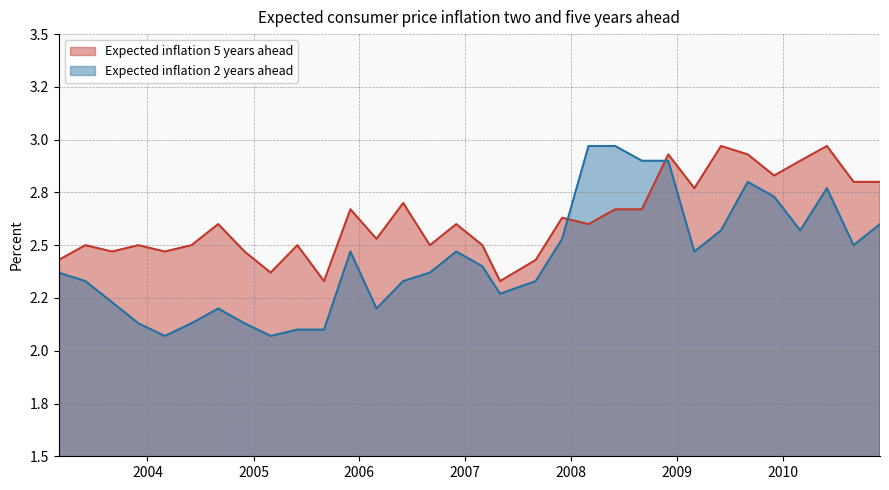

Rank the series by their maximum value, from lowest to highest.

Expected inflation 5 years ahead, Expected inflation 2 years ahead